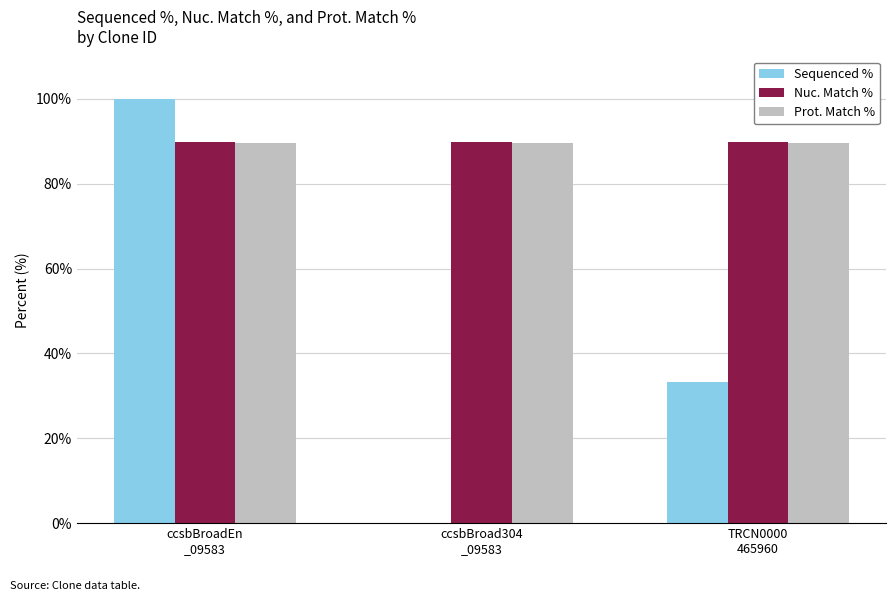

What is the spread (max minus min) of values at TRCN0000
465960?

56.5